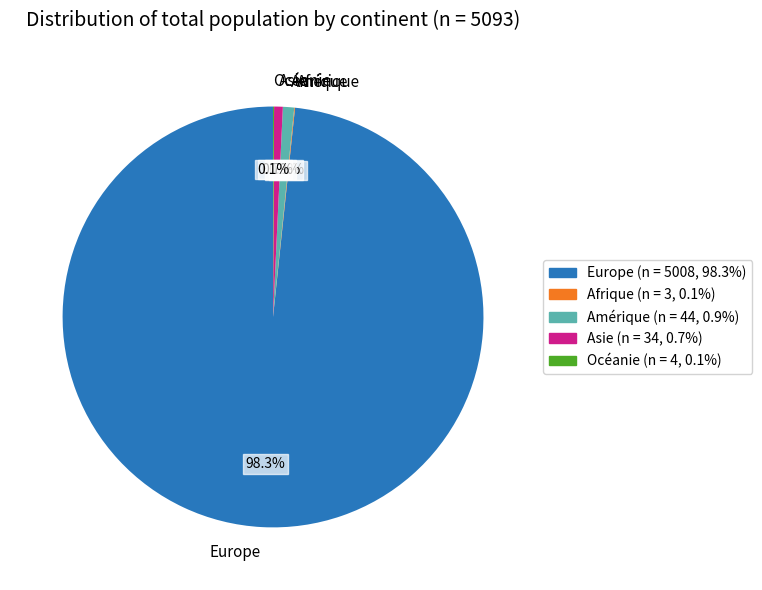

What is the ratio of the value at Amérique to the value at Asie?

1.3